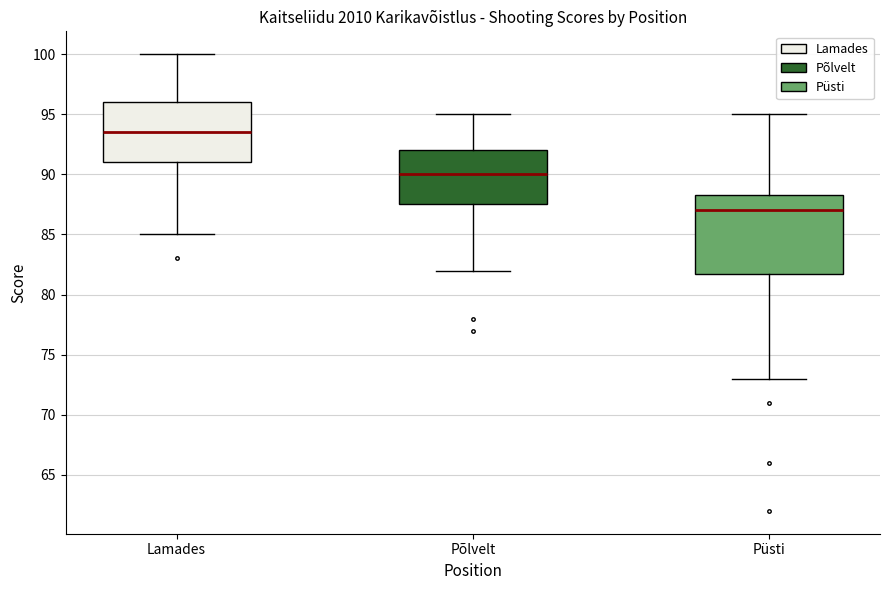

Comparing the boxes themselves (not the whiskers), which one is the tallest?

Püsti